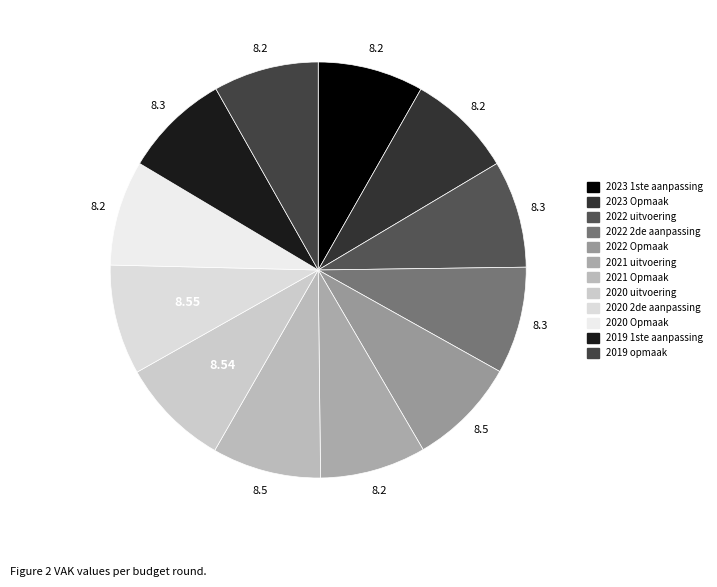

How many segments does this pie chart have?

12